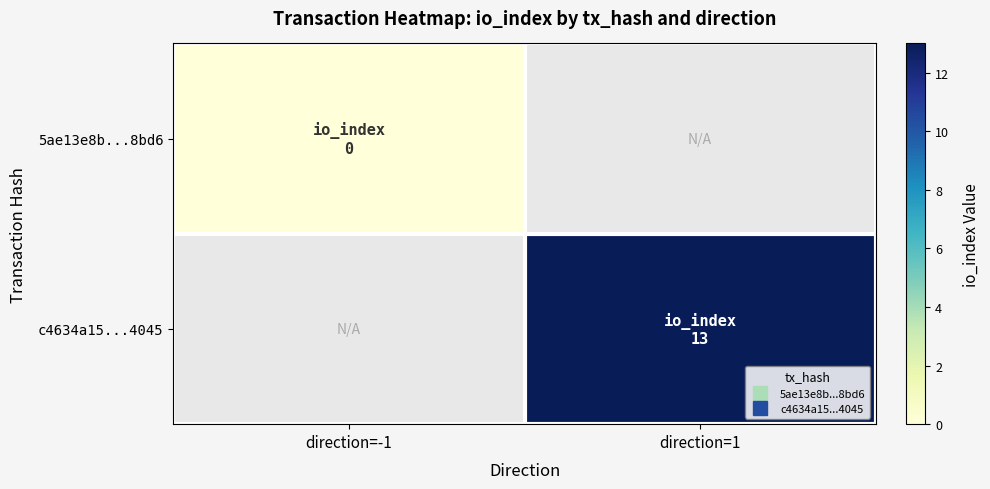

Which category has the lowest value across all series?

direction=-1